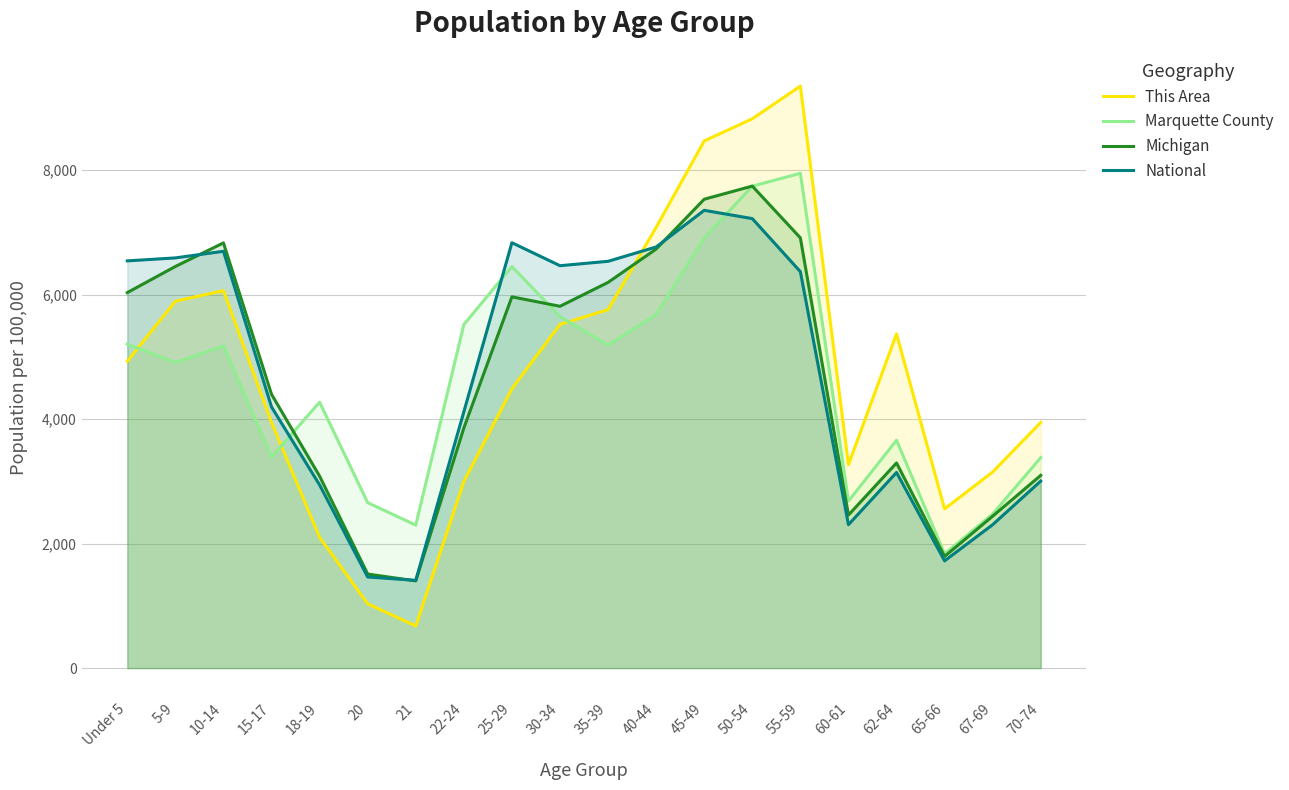

How many interior local valleys does the National series have?

4